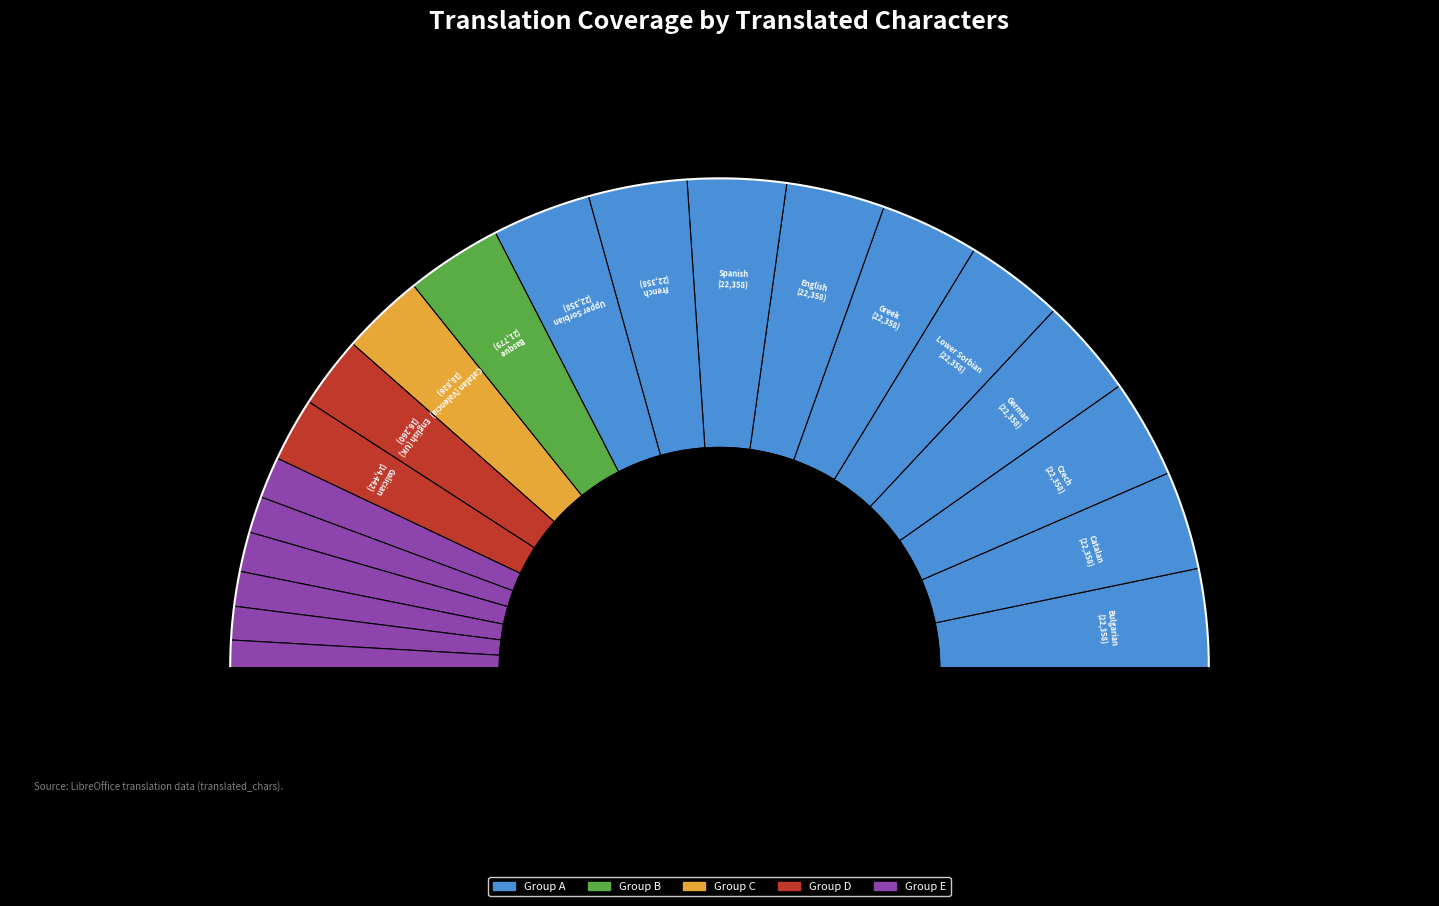

To the nearest percent, what portion does Estonian represent?

2%